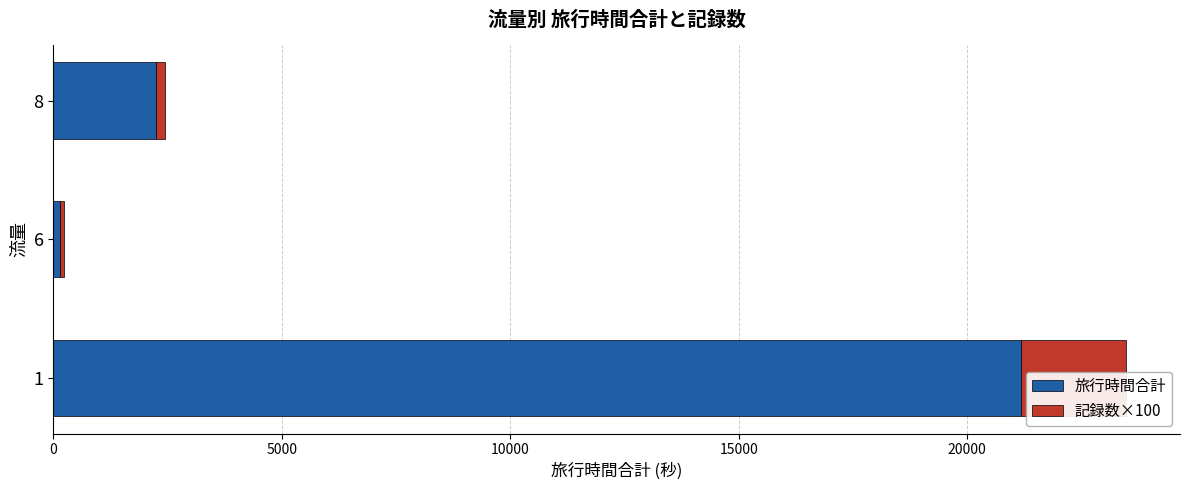

What is the value of the 記録数×100 bar at the 2nd from the left?

100